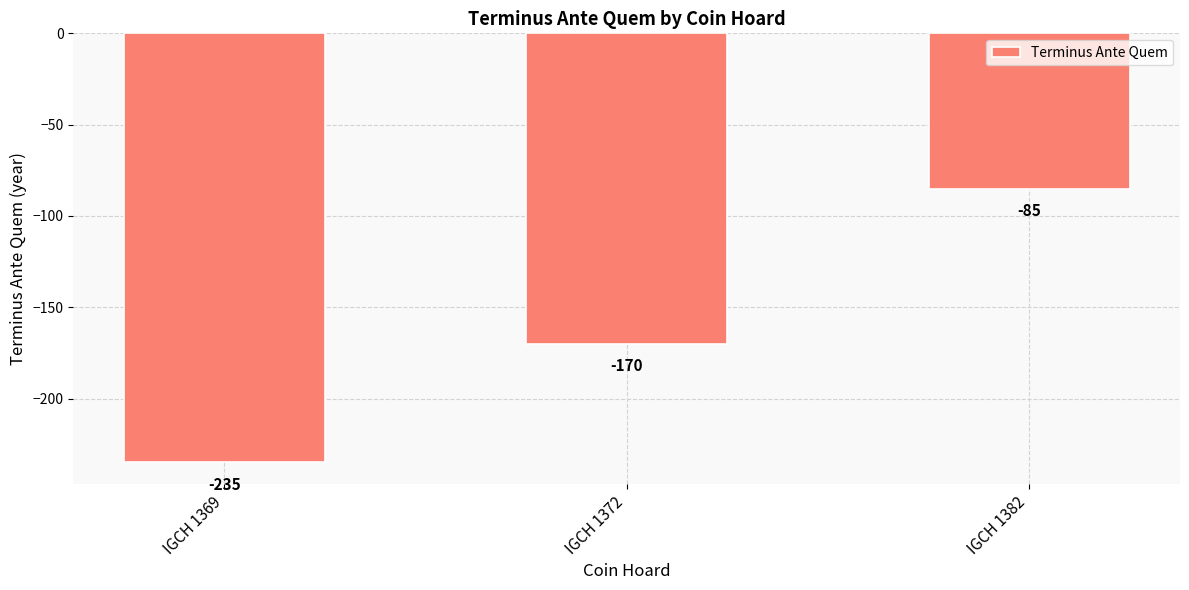

Between IGCH 1369 and IGCH 1372, which is larger?

IGCH 1372